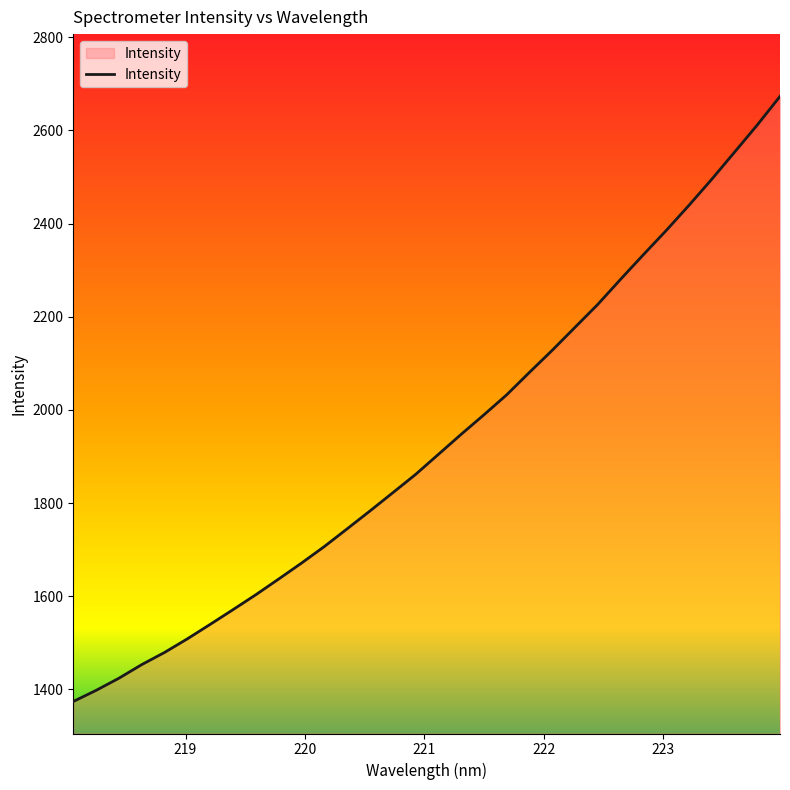

What is the smallest value displayed?

1374.0